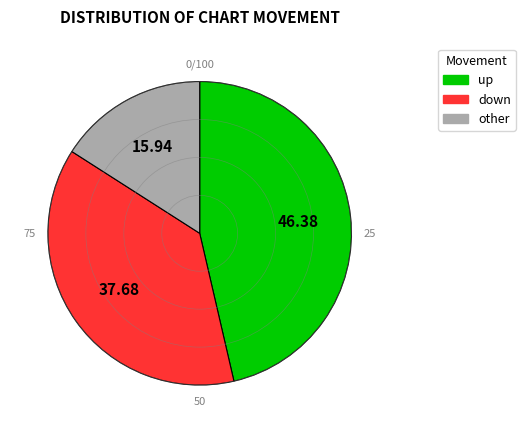

What is the ratio of the value at other to the value at up?

0.3